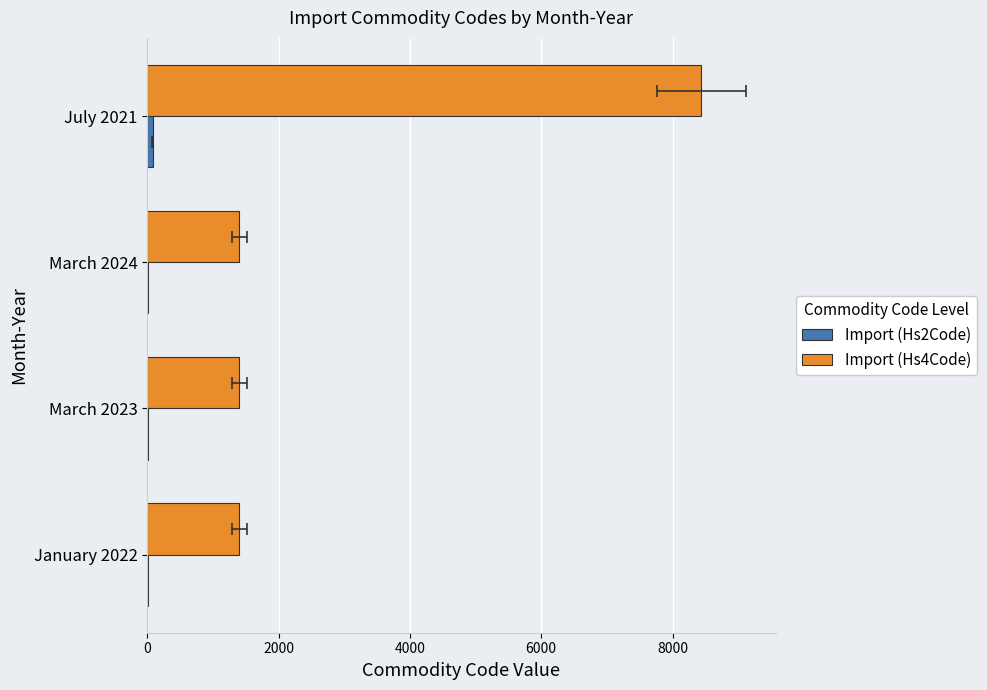

Reading left to right, list all the values displayed in this chart.

Import (Hs2Code): 14	14	14	84
Import (Hs4Code): 1404	1404	1404	8438